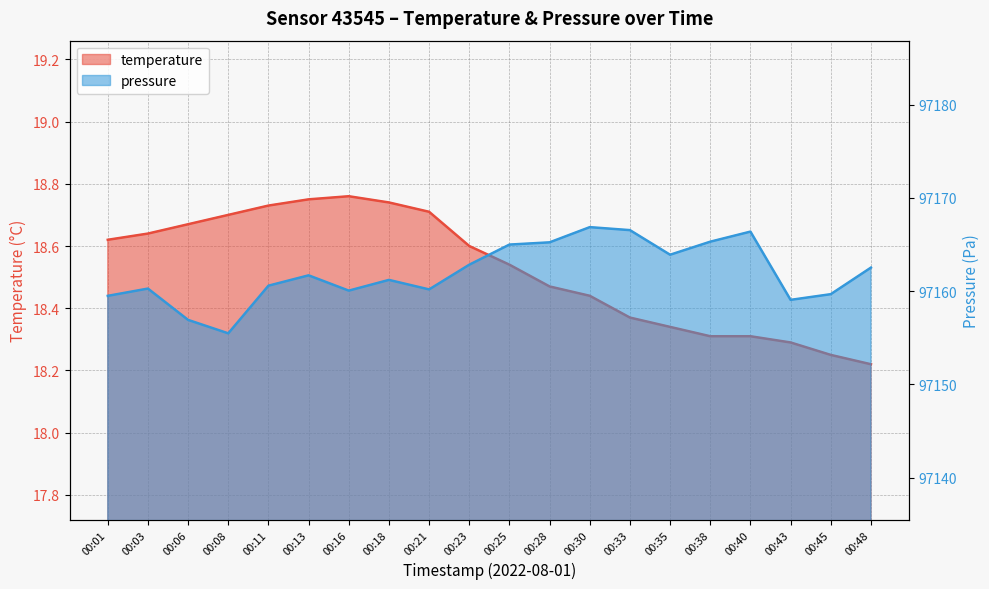

Read the temperature value at 00:03.

18.6